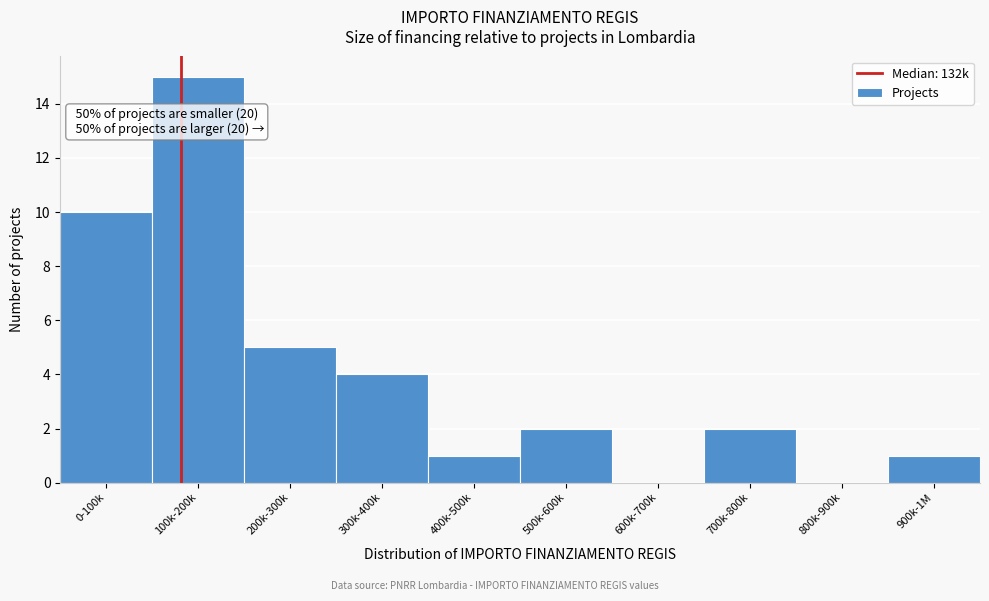

What is the change in value from 0-100k to 900k-1M?

-9